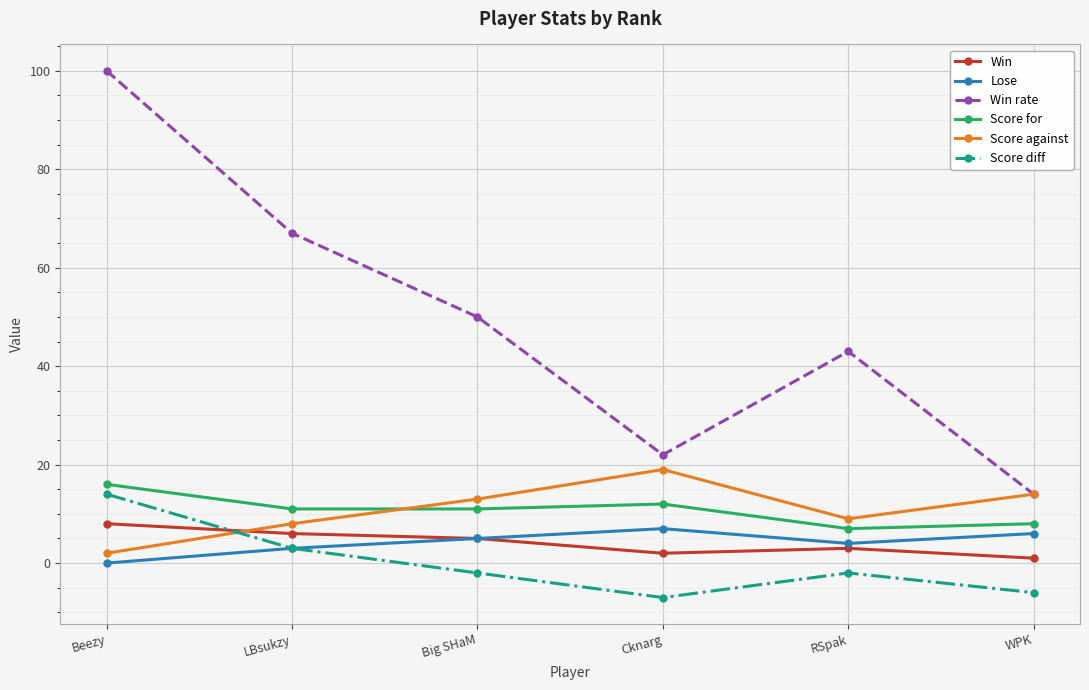

What is the difference between the Win values at LBsukzy and Cknarg?

4